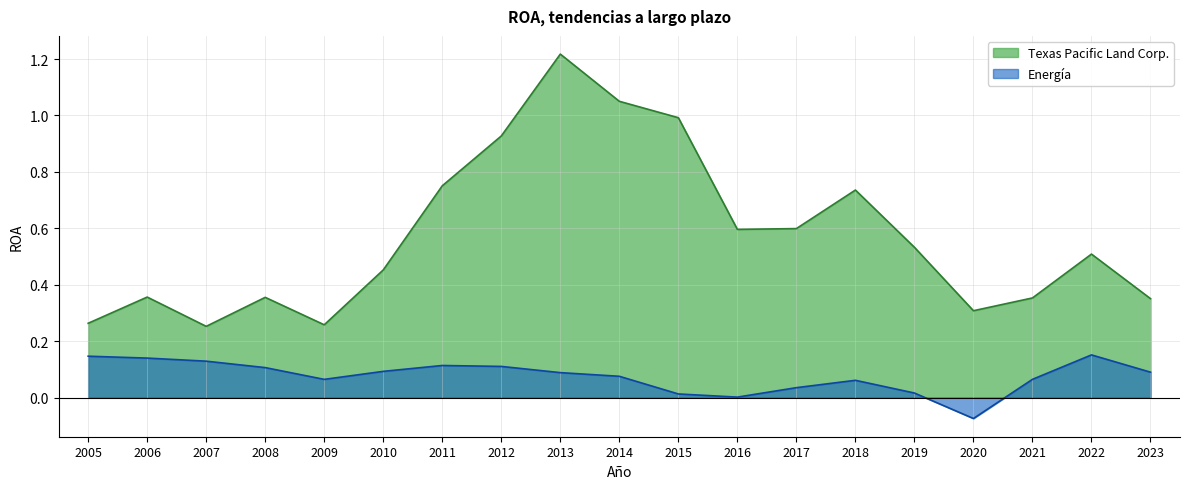

What is the total value across all series at 2005?

0.4